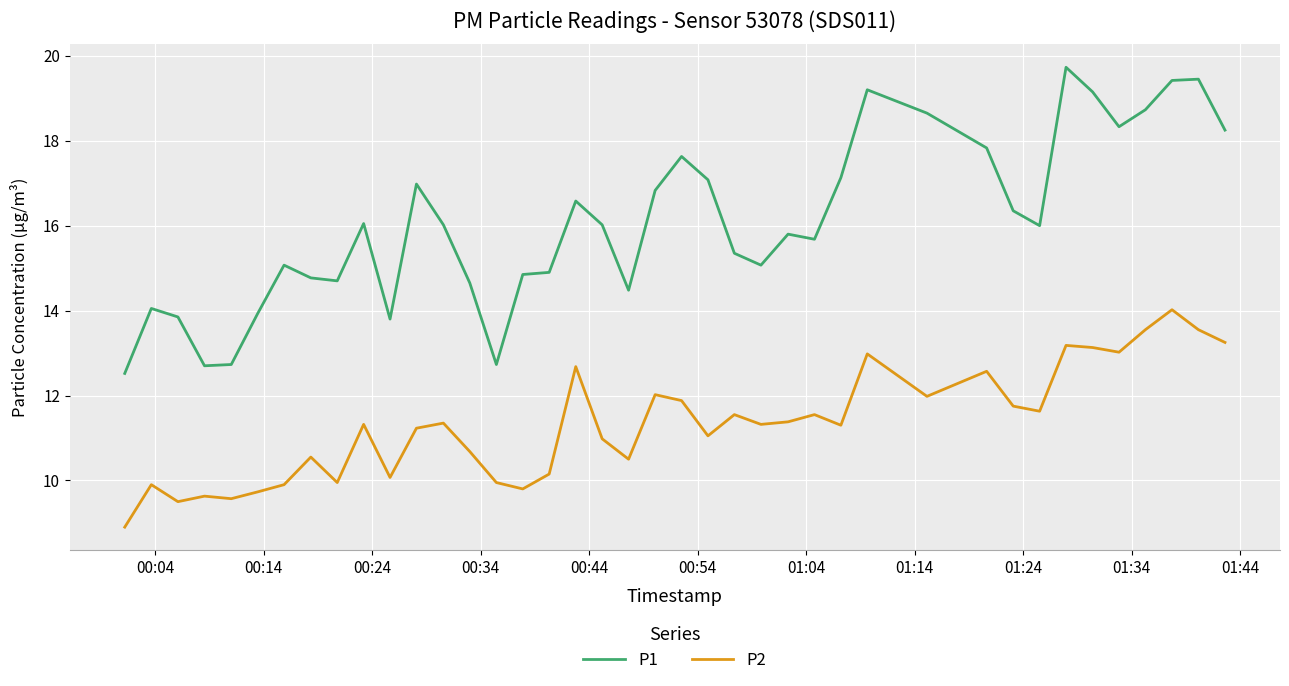

List the series in order of their peak value, lowest first.

P2, P1